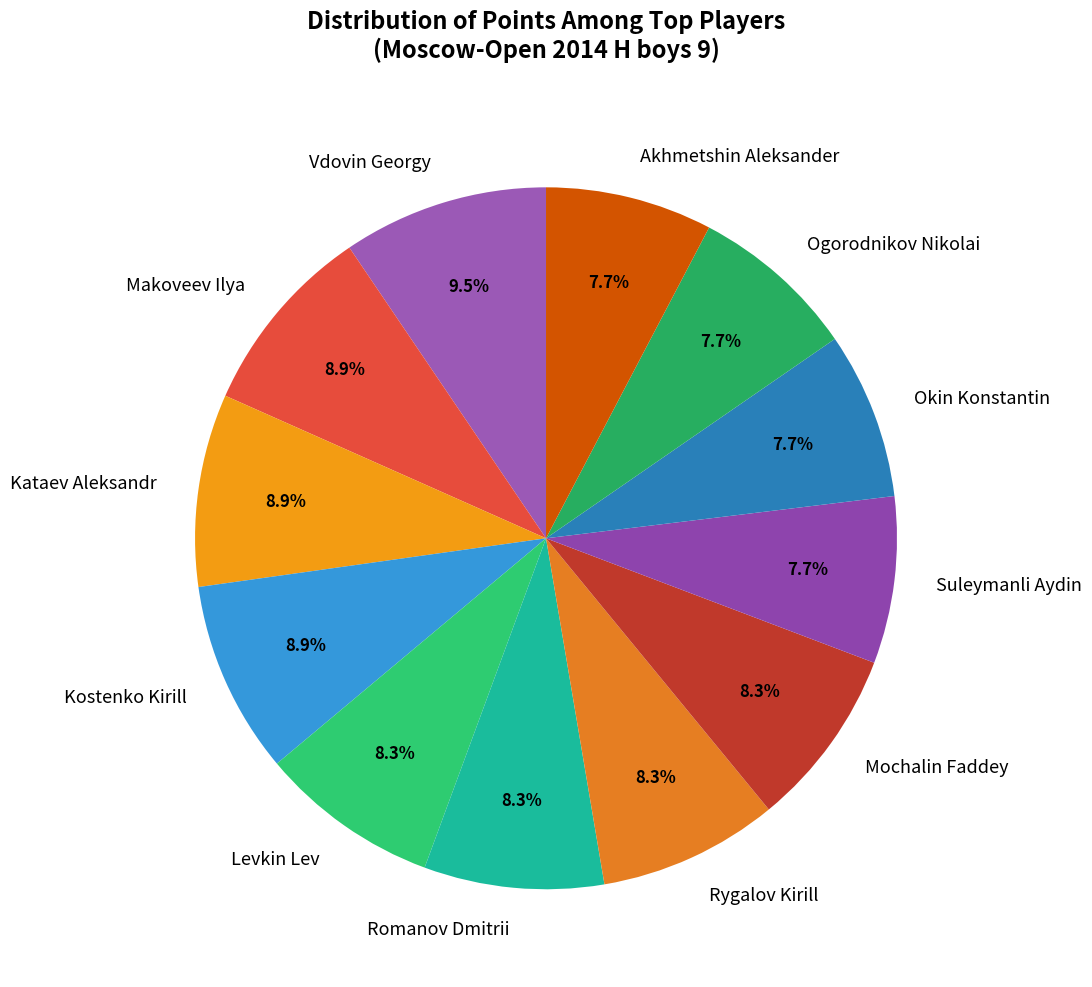

Which category has the biggest portion of the pie?

Vdovin Georgy